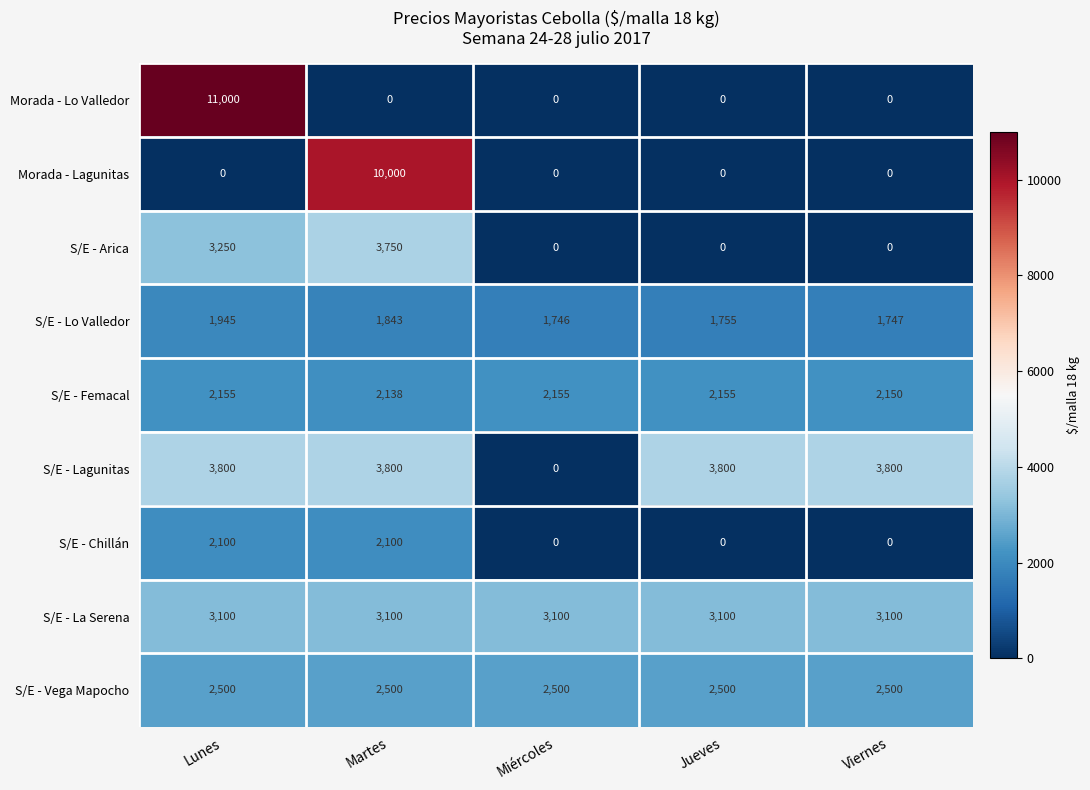

Is the value of S/E - Femacal at Lunes greater than the value of S/E - Lagunitas at Miércoles?

Yes